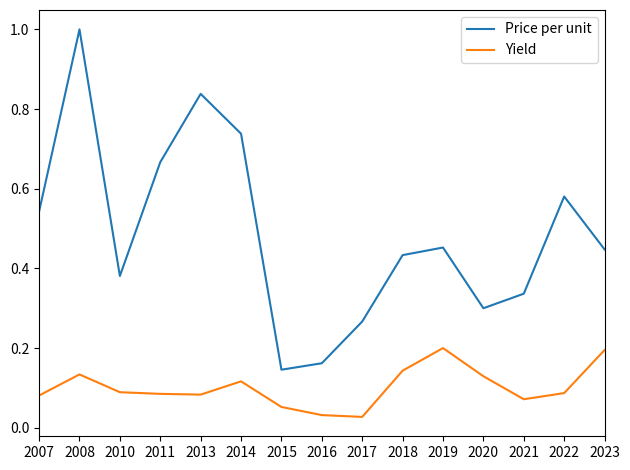

True or false: Yield and Price per unit intersect in this chart.

False